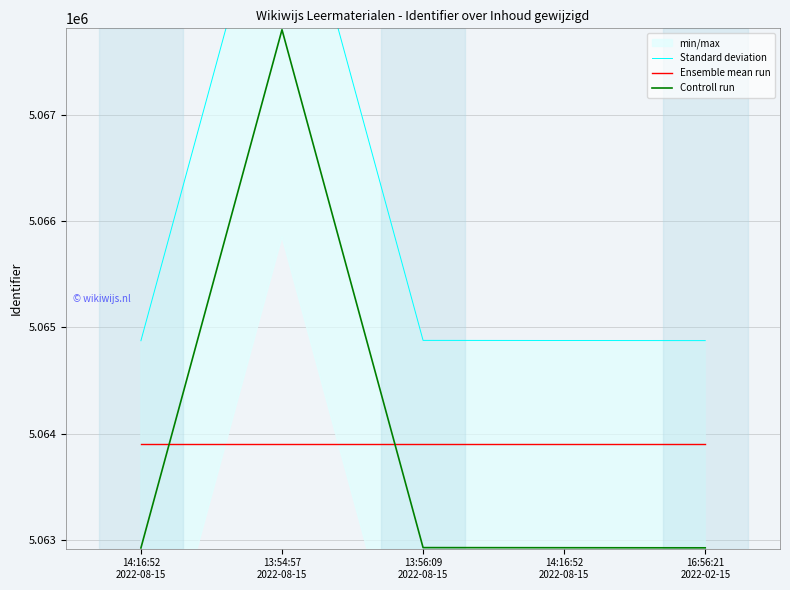

Is the value of Controll run at 13:54:57
2022-08-15 greater than the value of Ensemble mean run at 14:16:52
2022-08-15?

Yes